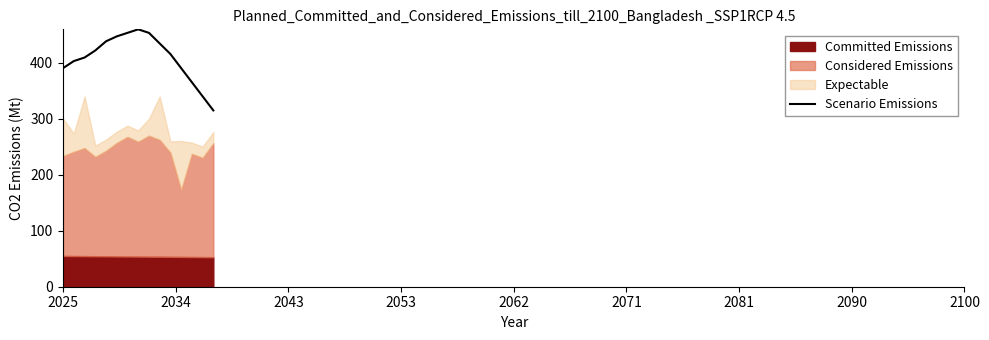

What is the lowest value of the Scenario Emissions series?

315.1